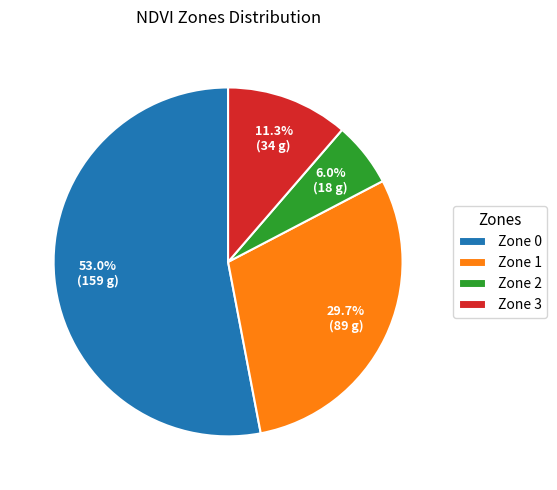

What percentage is the Zone 3 slice, to the nearest percent?

11%